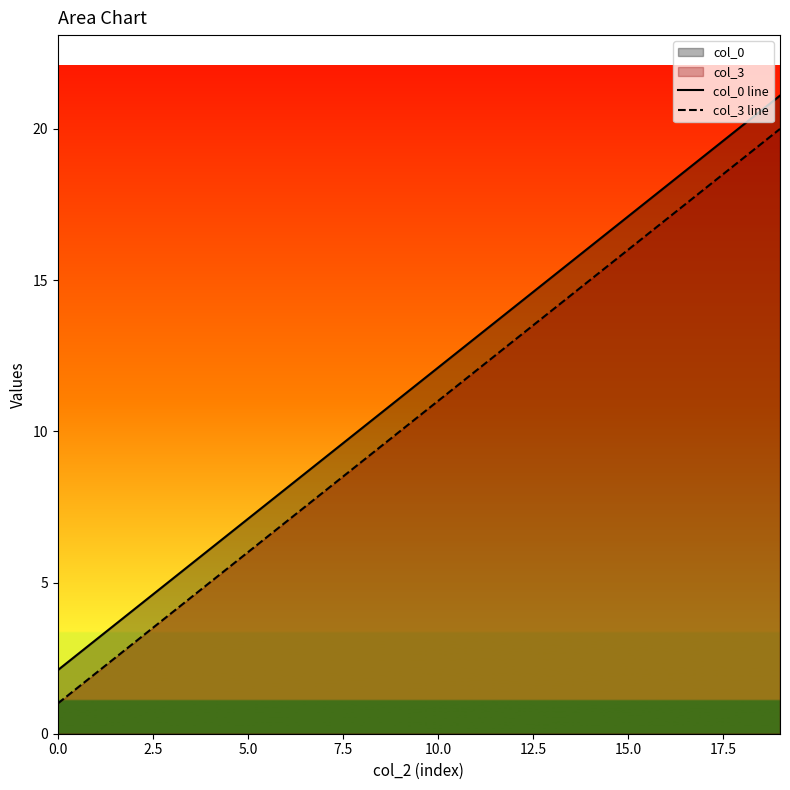

Which has a higher value, 18 or 16?

18